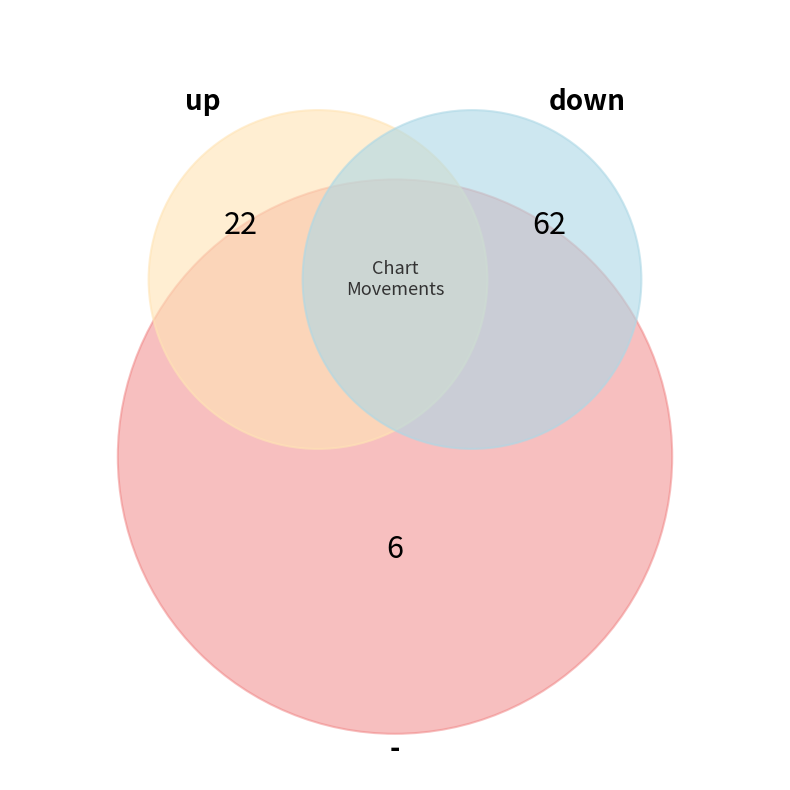

Does any single category account for the majority?

Yes